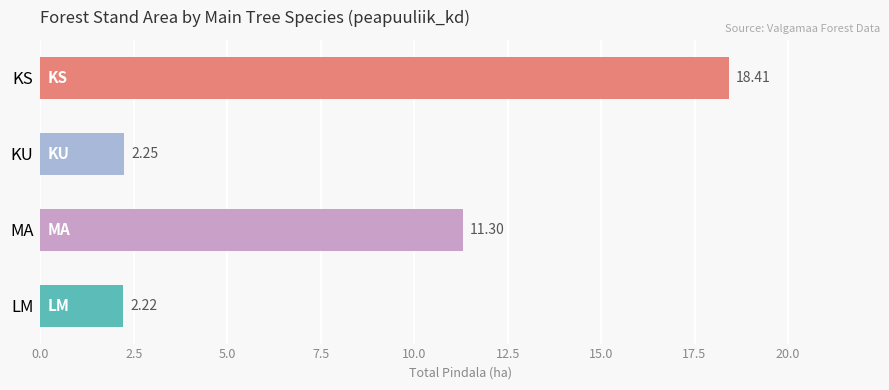

What is the label of the 2nd bar from the top?

KU